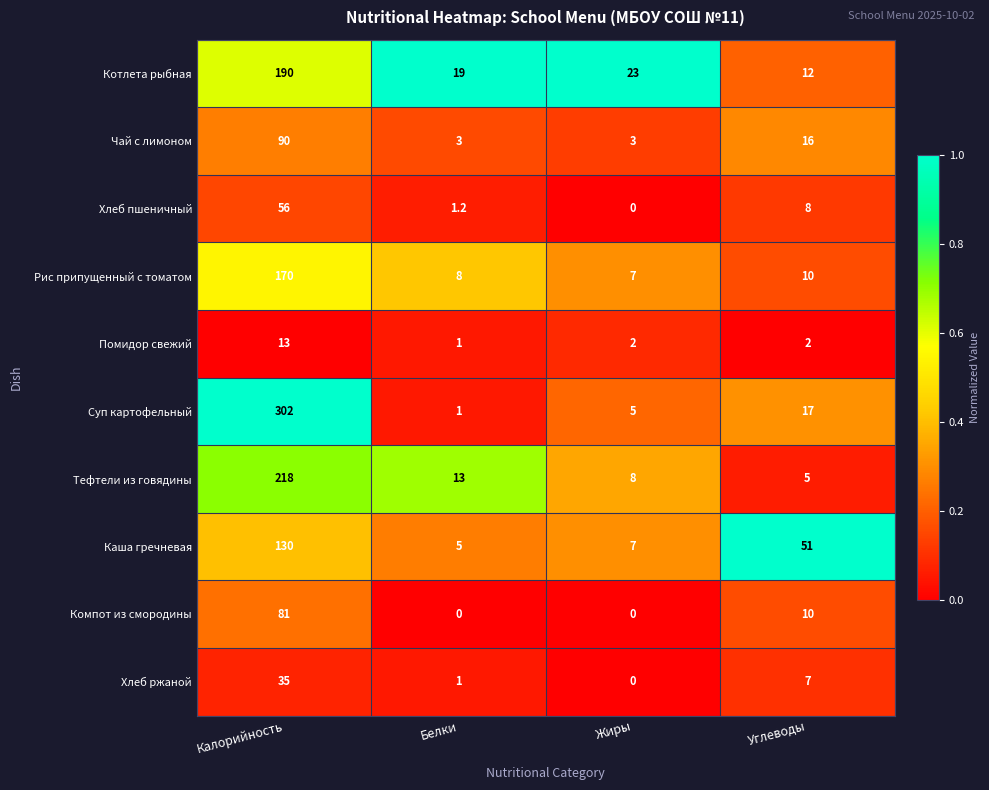

What is the spread (max minus min) of values at Жиры?

23.0